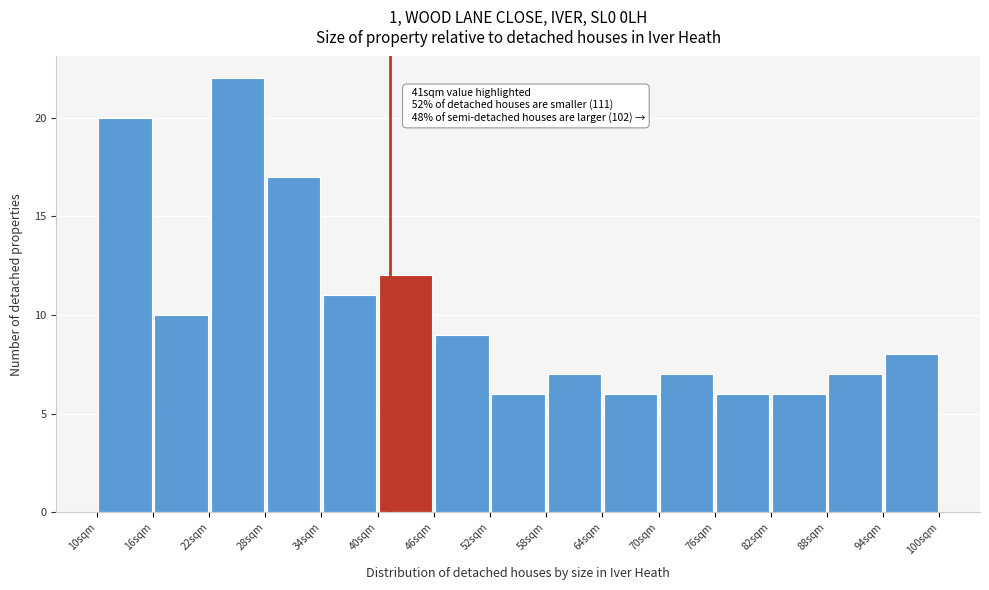

Which range on the x-axis has the tallest bar?

22 to 28